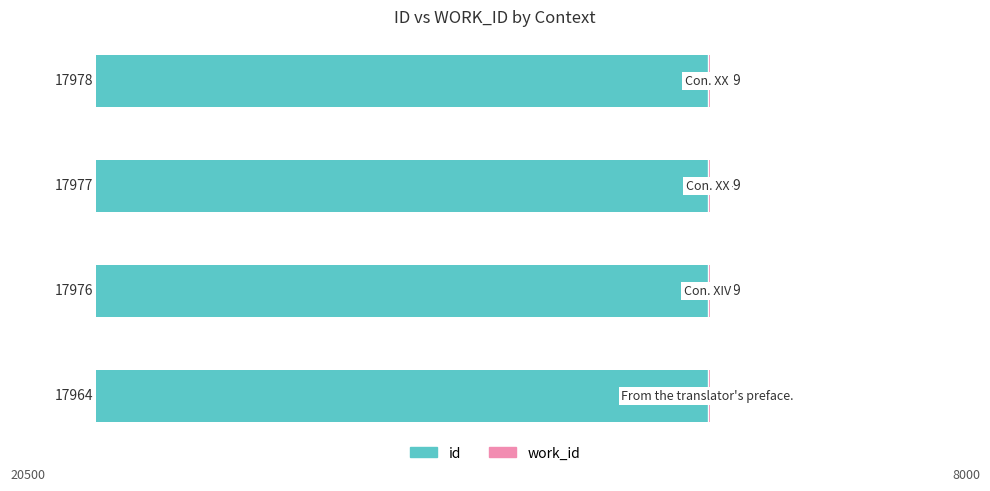

What are all the series names shown in the legend?

id, work_id